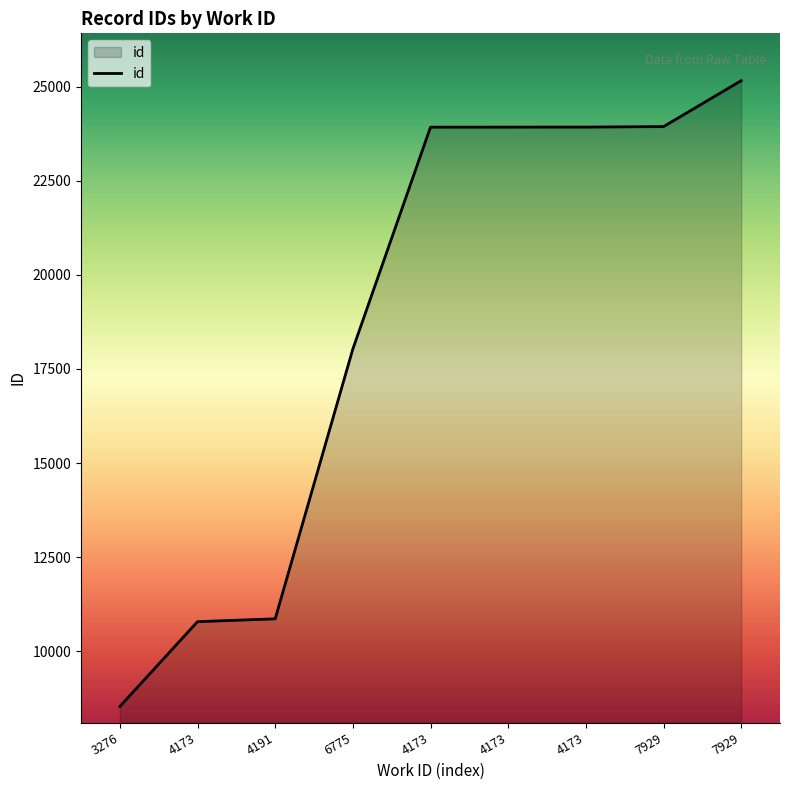

What is the average value?

18786